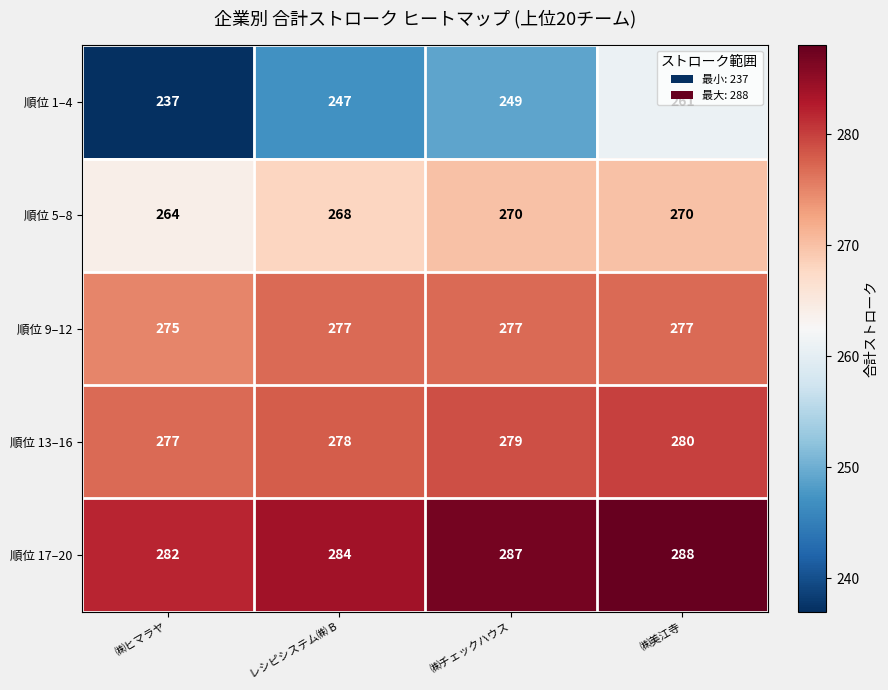

Which series changed the most between ㈱ヒマラヤ and レシピシステム㈱ B?

順位 1–4